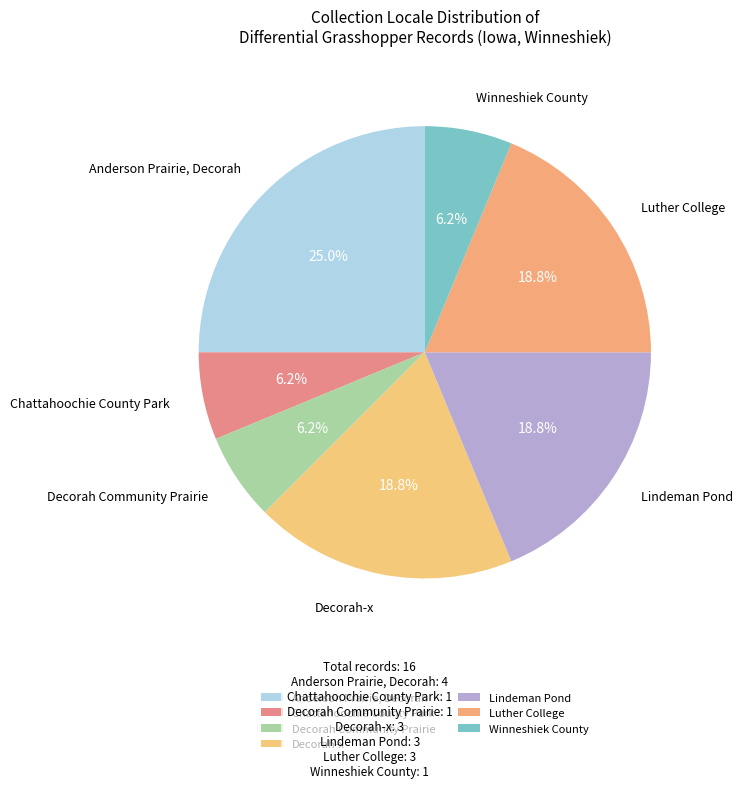

To the nearest percent, what portion does Decorah Community Prairie represent?

6%